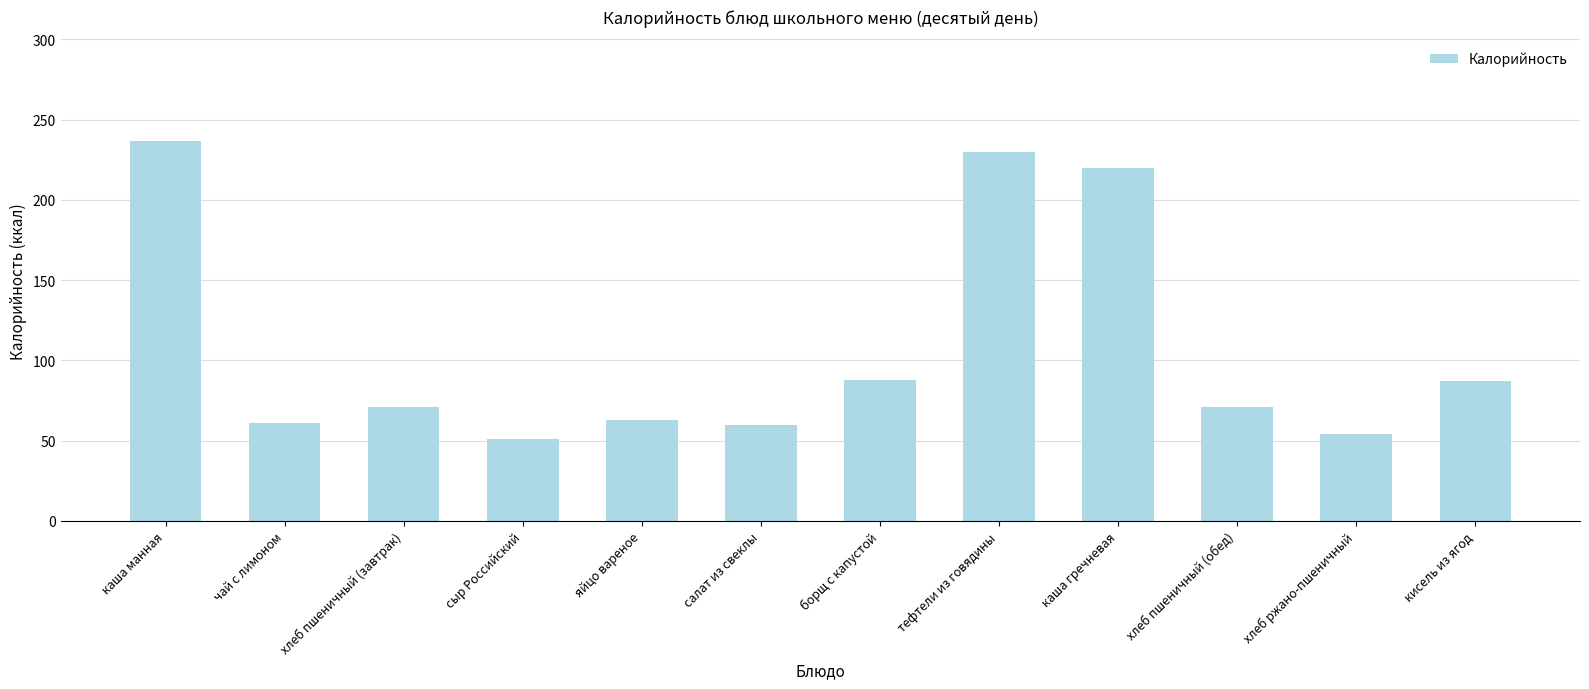

What is the value of the 7th bar from the left?

88